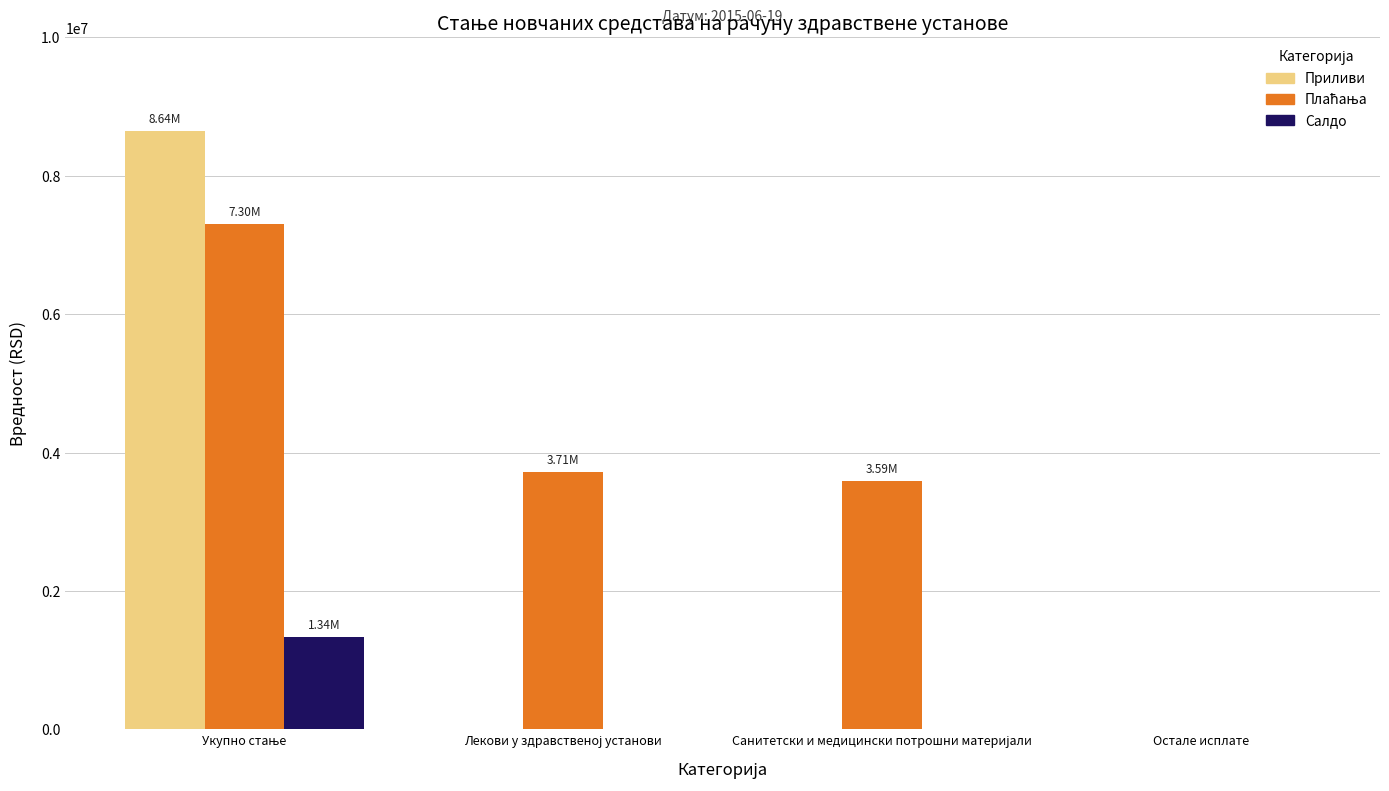

What is the sum of all Салдо values?

1338630.3